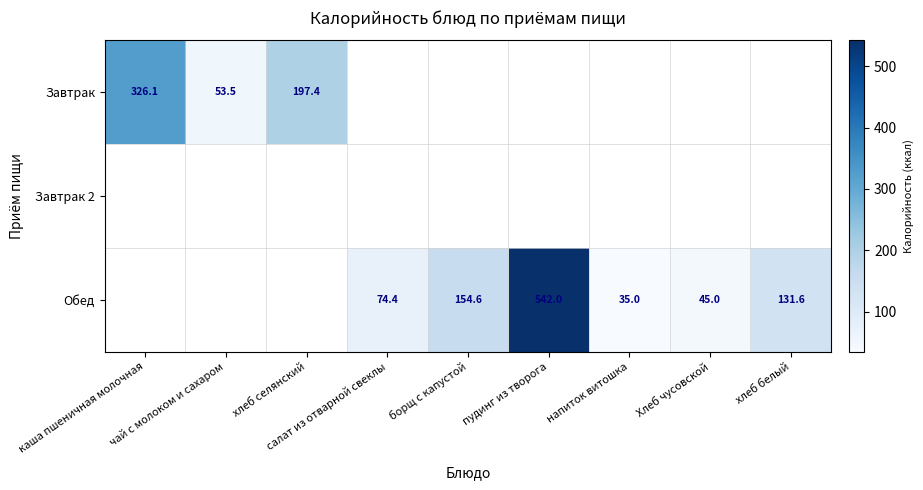

Which category has the highest value across all series?

пудинг из творога